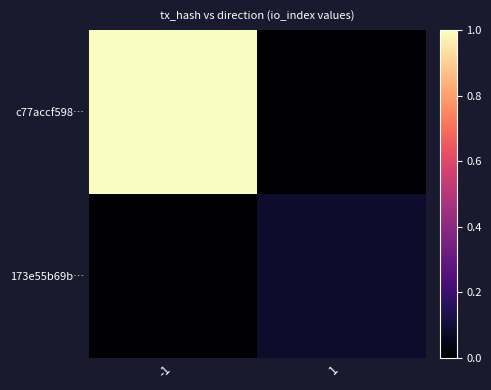

What is the total value across all series at 1?

0.1